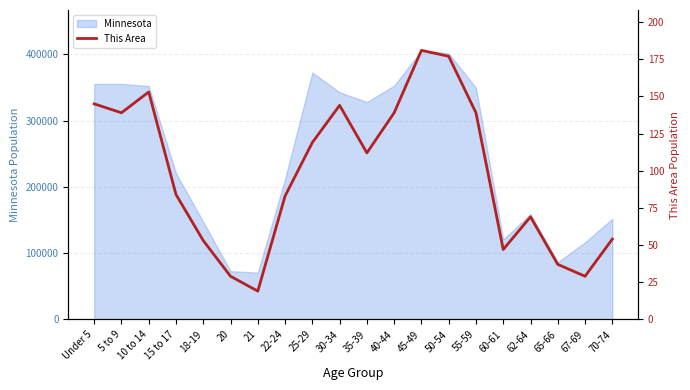

Does the chart have visible grid lines?

Yes